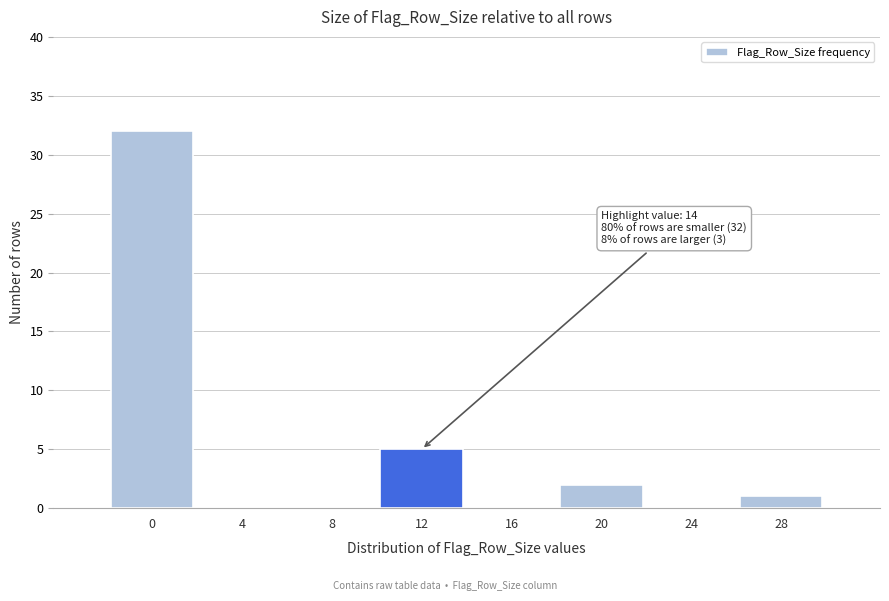

Reading right to left, list all the values displayed in this chart.

28=1	24=0	20=2	16=0	12=5	8=0	4=0	0=32